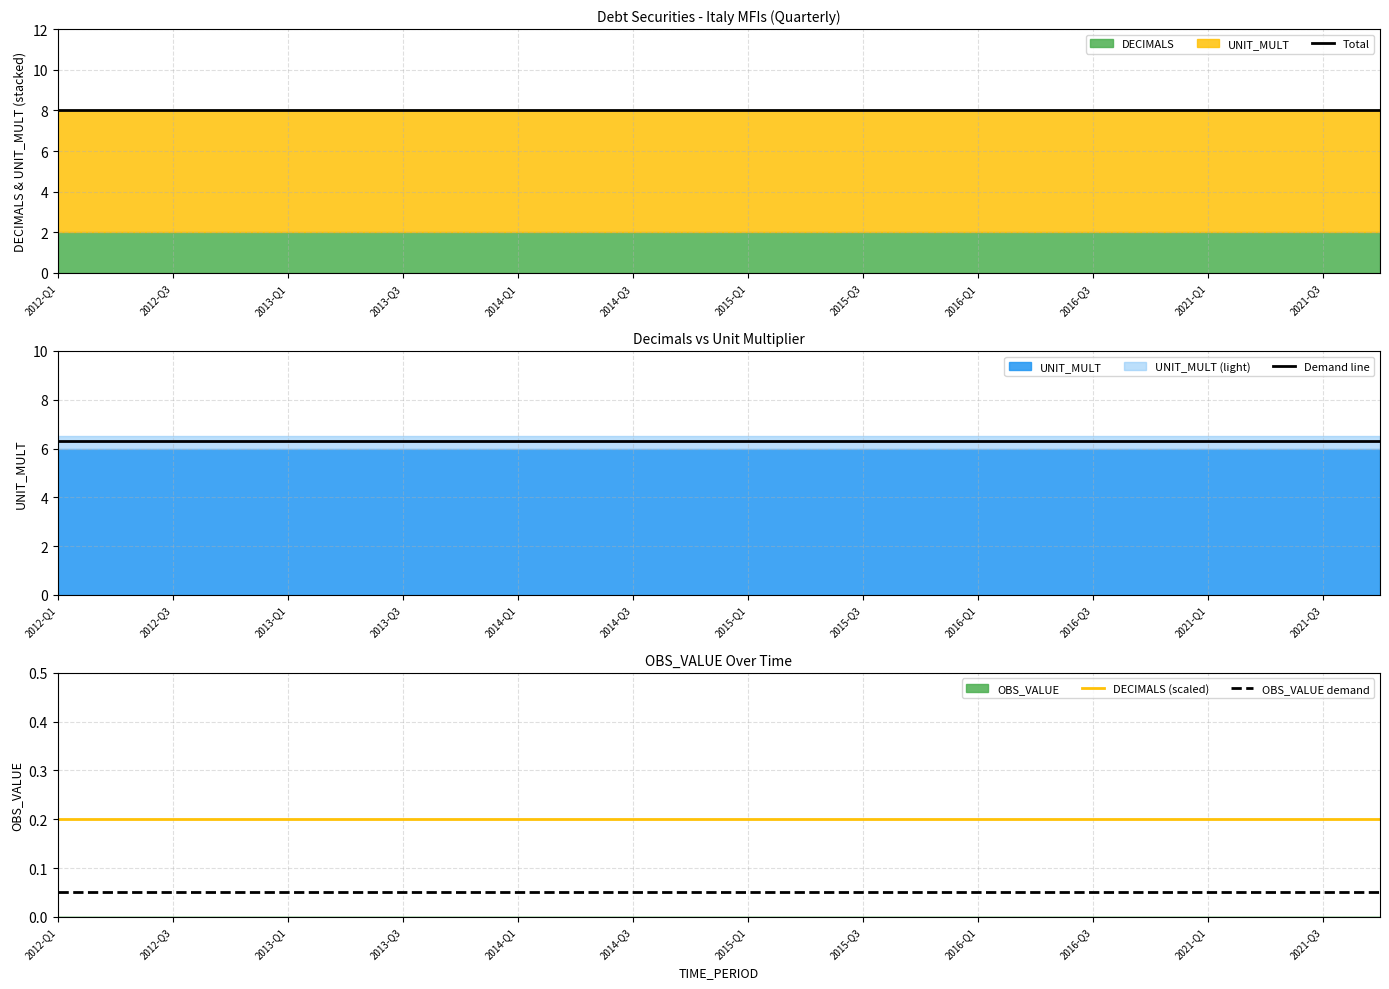

True or false: DECIMALS (scaled) and OBS_VALUE demand intersect in this chart.

False